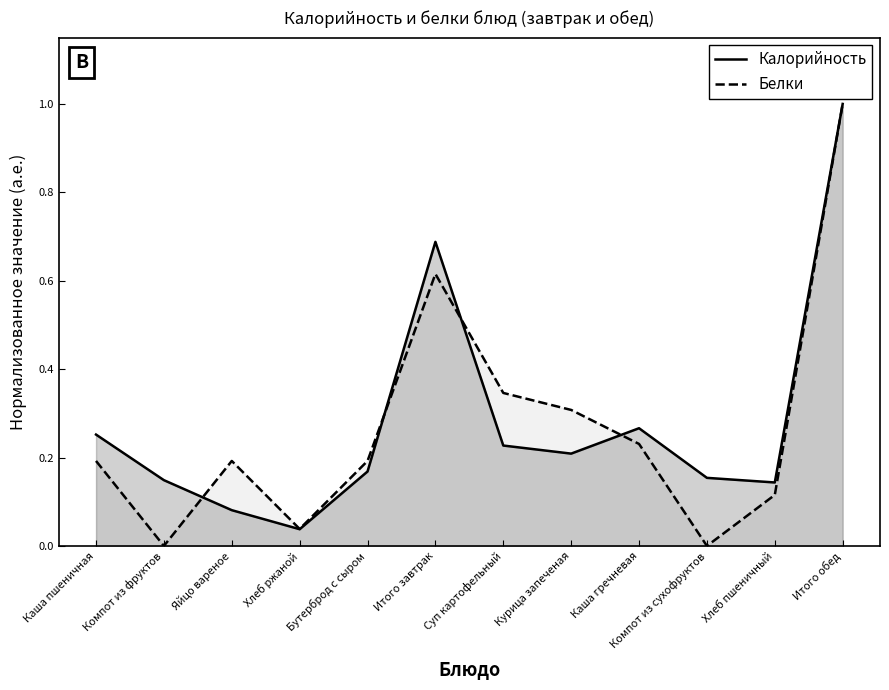

At which category is the sum across all series the highest?

Итого обед